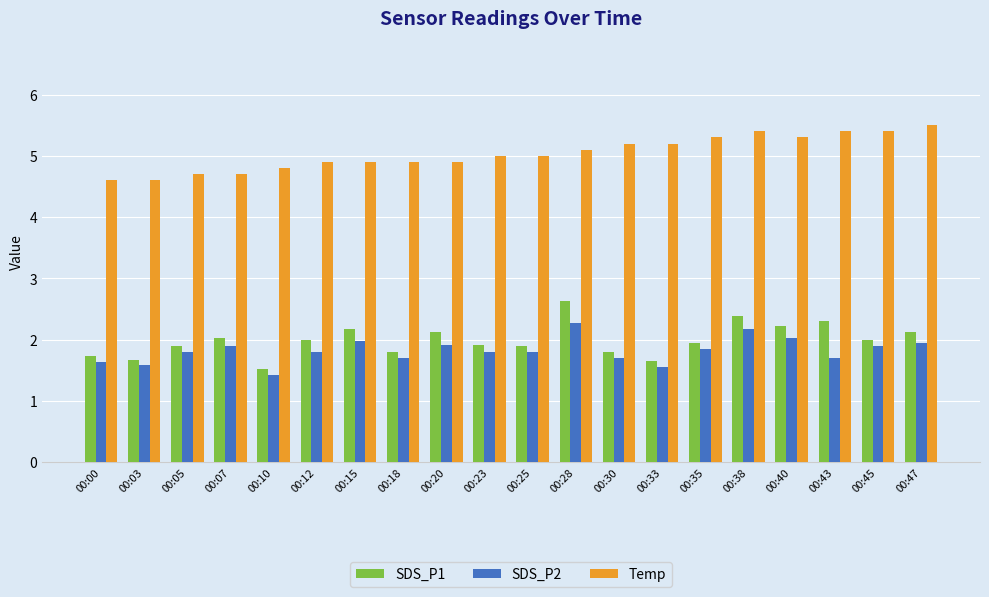

Which series has the largest range (max minus min)?

SDS_P1